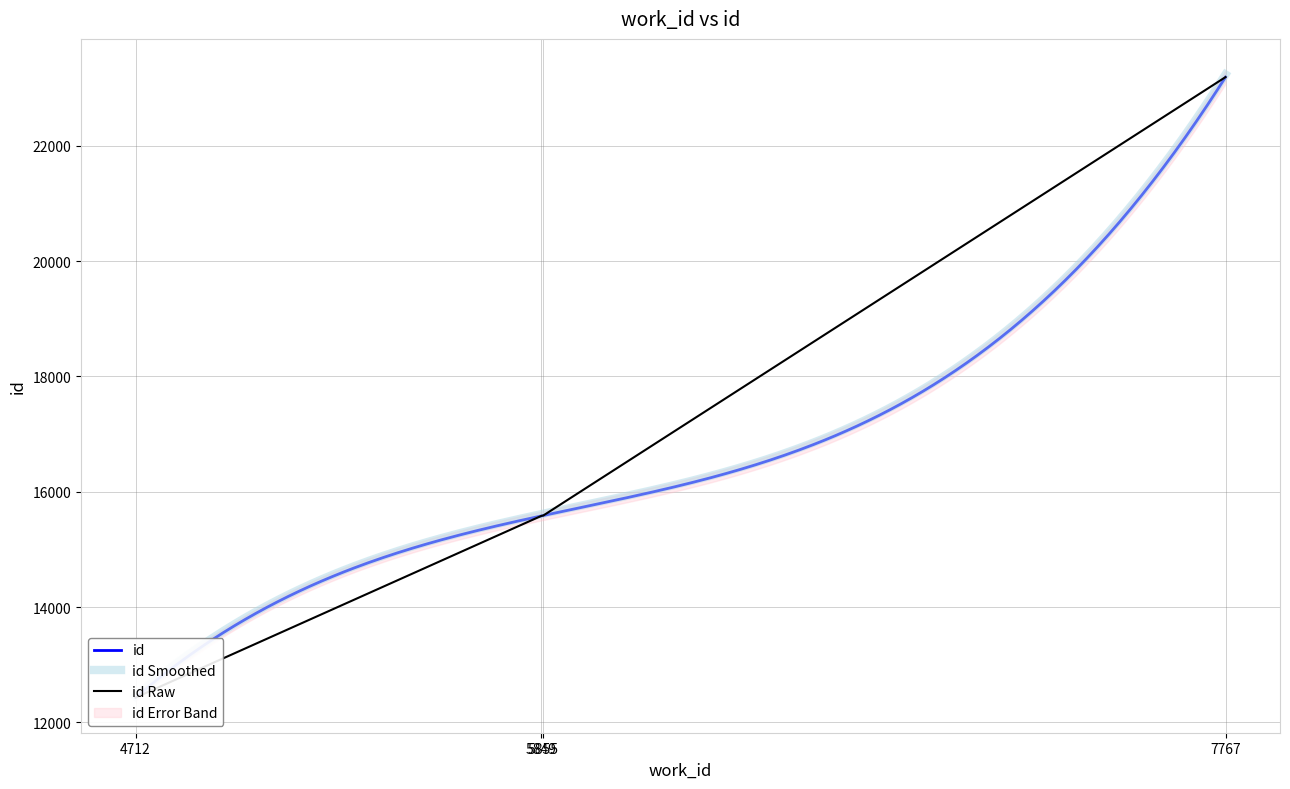

The chart shows a value of 15587 at 5855. True or false?

True